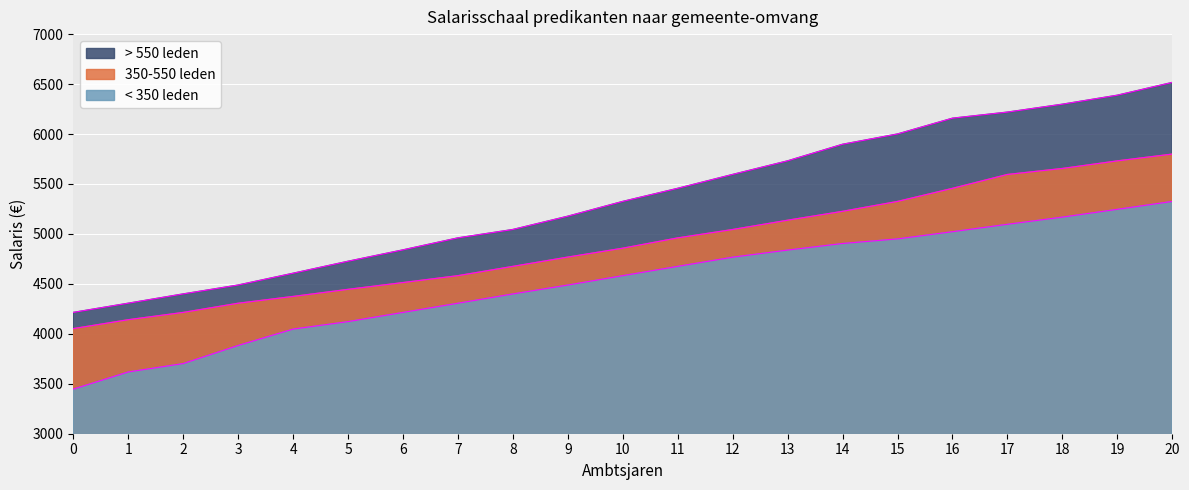

What is the value of the 350-550 leden point at the 13th from the left?

5044